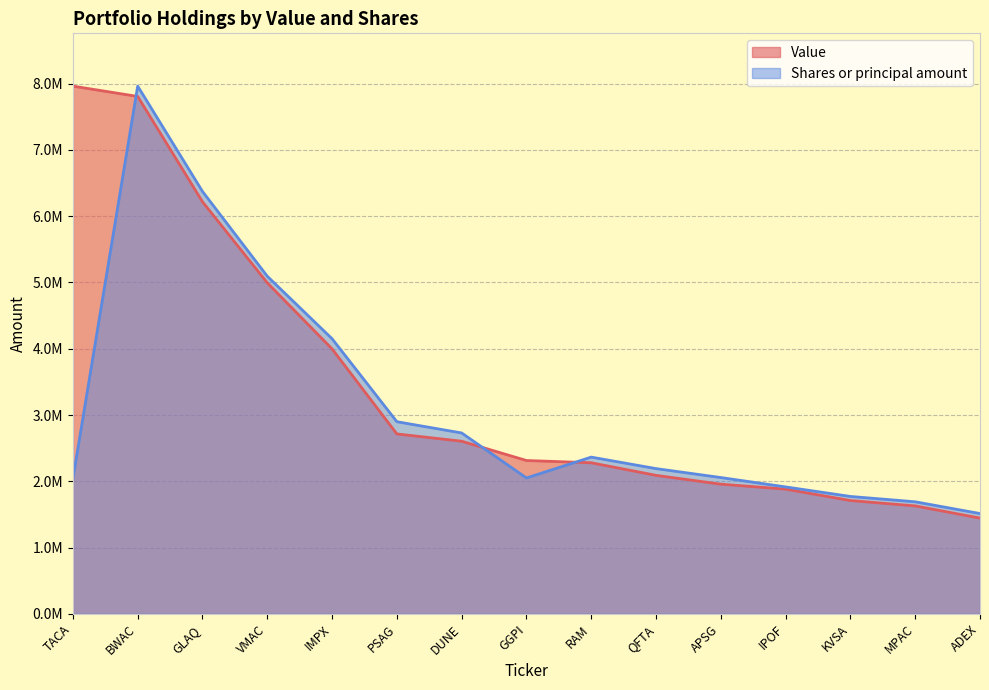

How many intersections are there between Value and Shares?

3